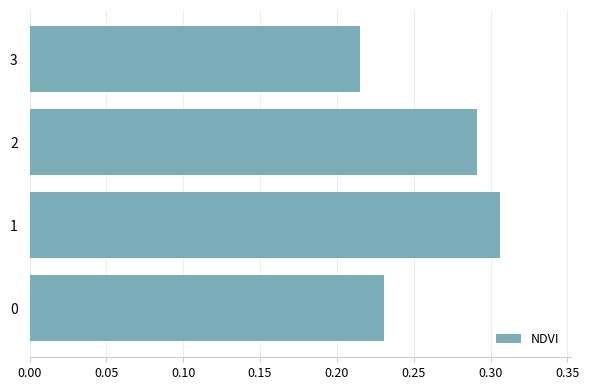

Are the bars grouped side by side (vs. stacked)?

No